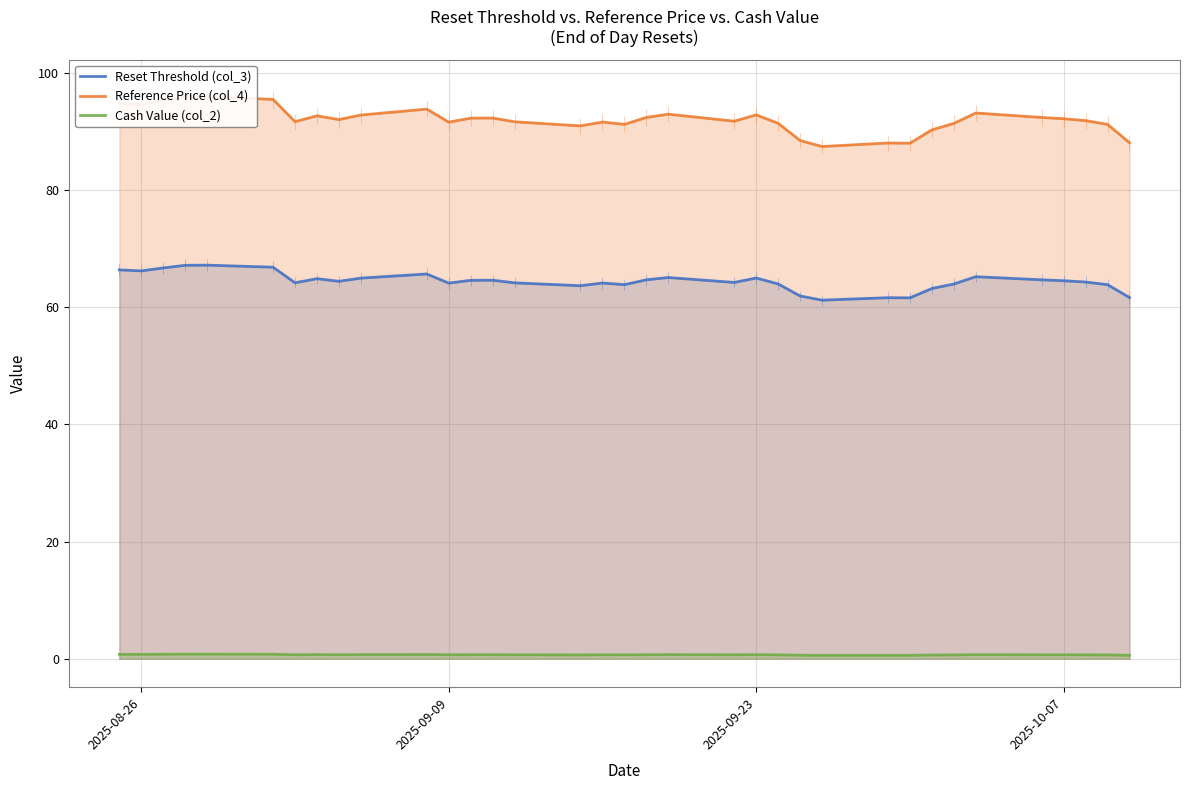

At how many categories does at least one series exceed 12?

35